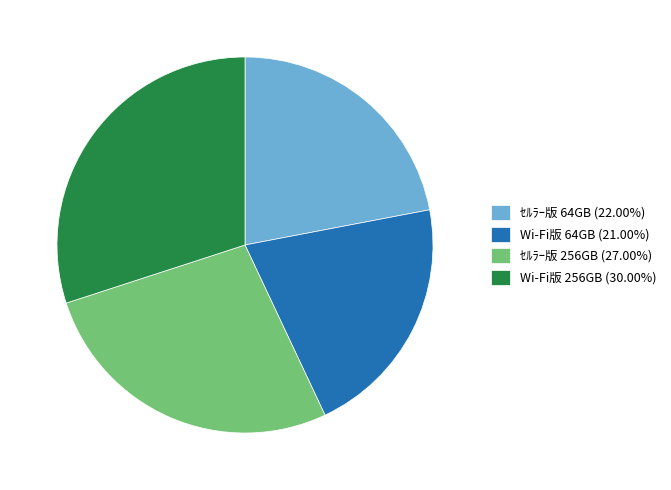

The ｾﾙﾗｰ版 256GB slice represents 32% of the pie. True or false?

False